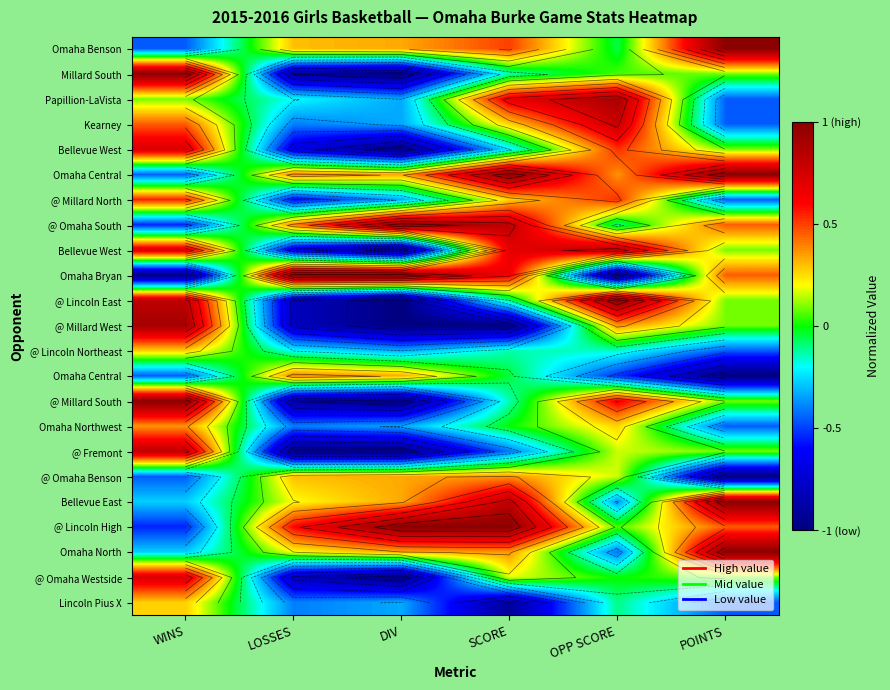

How many categories are shown in the chart?

6